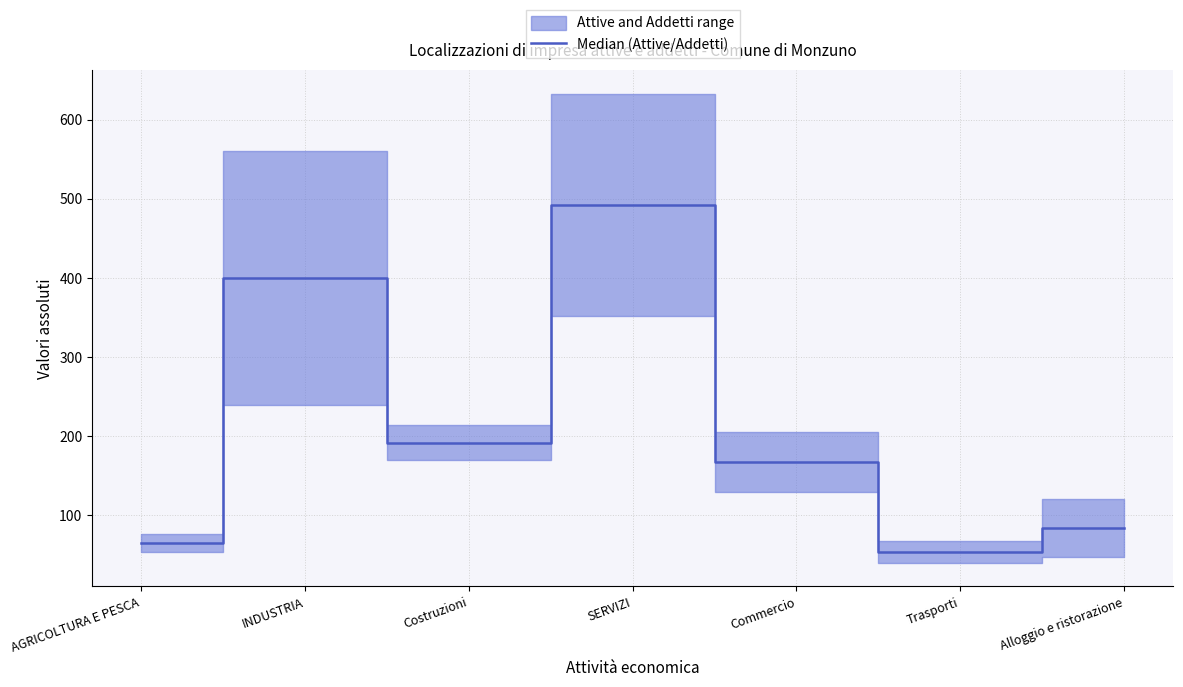

What is the approximate value at AGRICOLTURA E PESCA?

65.5